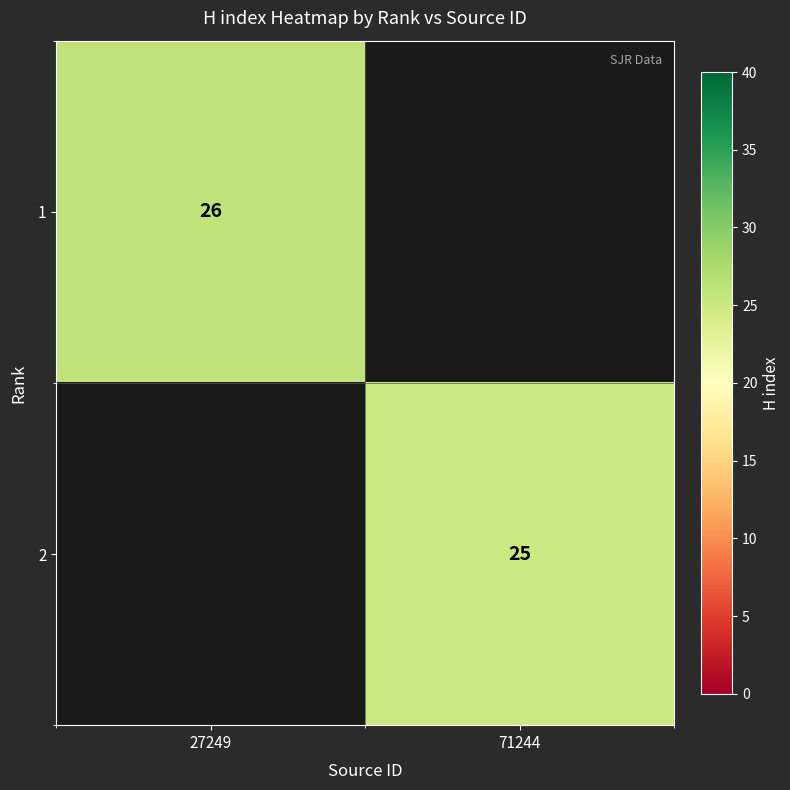

The 1 series shows 26 at 27249. True or false?

True